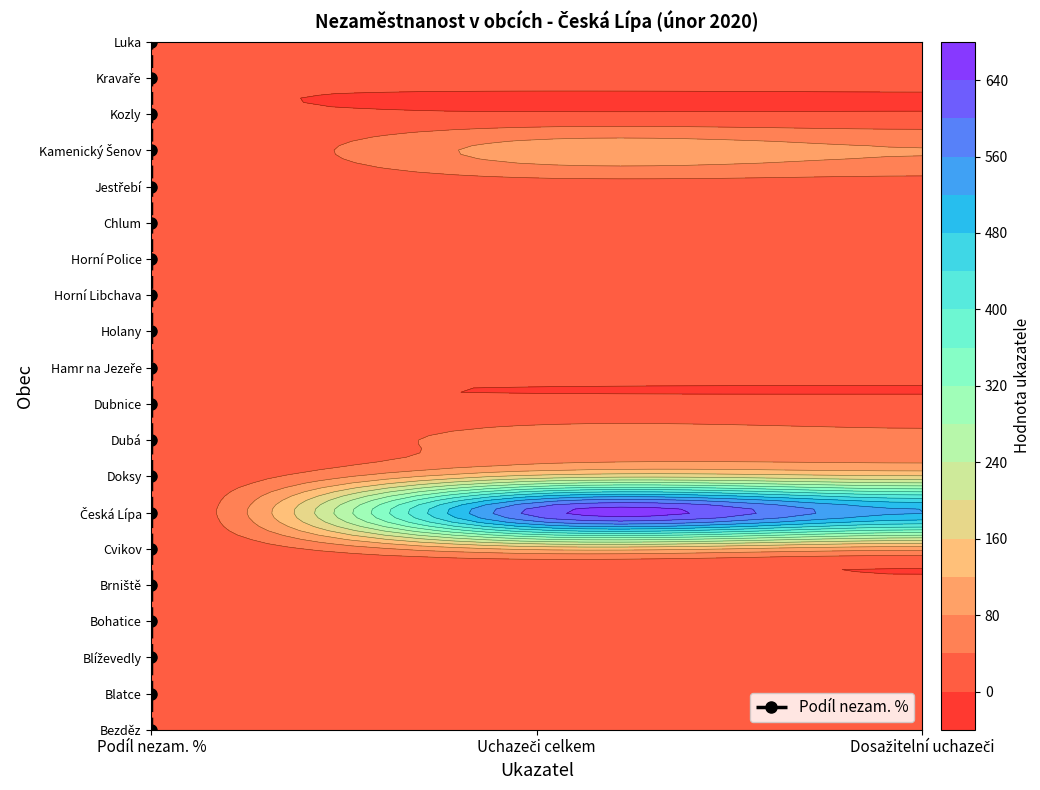

Where does the data first go above 10?

Podíl nezam. %